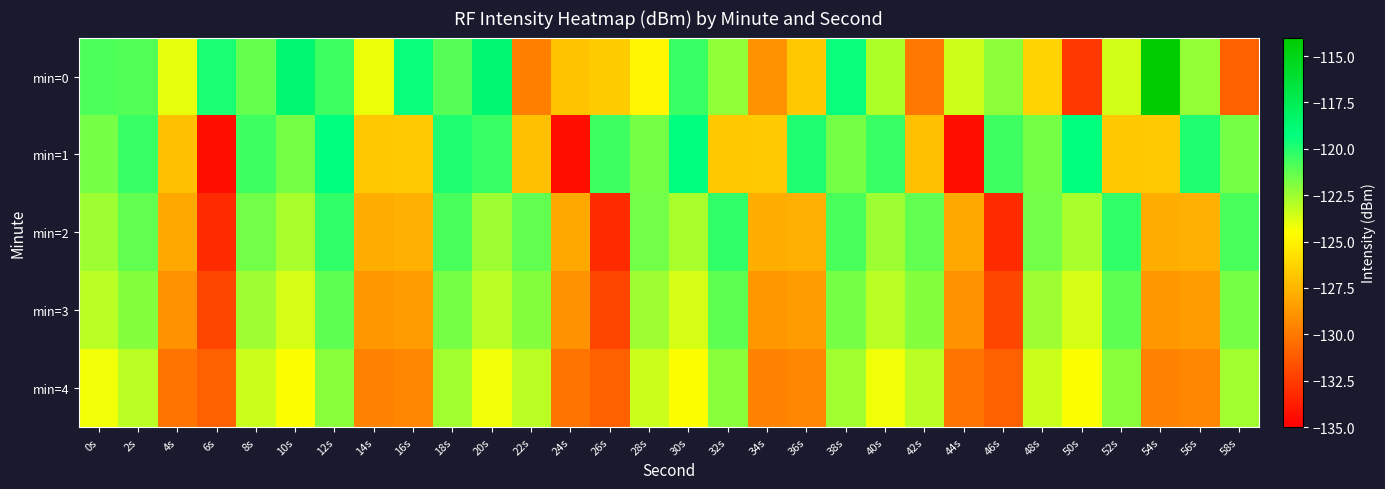

Reading left to right, transcribe all the data shown in this chart.

min=0: 0s=-120.8	2s=-120.9	4s=-124.0	6s=-119.7	8s=-121.3	10s=-118.6	12s=-120.6	14s=-124.1	16s=-119.4	18s=-121.0	20s=-118.6	22s=-129.7	24s=-126.9	26s=-126.6	28s=-124.8	30s=-120.5	32s=-122.3	34s=-129.0	36s=-126.7	38s=-119.5	40s=-122.8	42s=-129.9	44s=-123.5	46s=-122.1	48s=-126.3	50s=-132.6	52s=-123.5	54s=-114.2	56s=-122.3	58s=-131.0
min=1: 0s=-121.7	2s=-120.5	4s=-127.1	6s=-134.4	8s=-120.5	10s=-121.7	12s=-119.3	14s=-126.8	16s=-126.7	18s=-119.8	20s=-120.5	22s=-127.1	24s=-134.4	26s=-120.5	28s=-121.7	30s=-119.3	32s=-126.8	34s=-126.7	36s=-119.8	38s=-121.7	40s=-120.5	42s=-127.1	44s=-134.4	46s=-120.5	48s=-121.7	50s=-119.3	52s=-126.8	54s=-126.7	56s=-119.8	58s=-121.7
min=2: 0s=-122.5	2s=-121.3	4s=-128.1	6s=-133.2	8s=-121.6	10s=-122.7	12s=-120.3	14s=-127.8	16s=-127.7	18s=-120.8	20s=-122.5	22s=-121.3	24s=-128.1	26s=-133.2	28s=-121.6	30s=-122.7	32s=-120.3	34s=-127.8	36s=-127.7	38s=-120.8	40s=-122.5	42s=-121.3	44s=-128.1	46s=-133.2	48s=-121.6	50s=-122.7	52s=-120.3	54s=-127.8	56s=-127.7	58s=-120.8
min=3: 0s=-123.1	2s=-122.0	4s=-129.0	6s=-132.1	8s=-122.5	10s=-123.6	12s=-121.2	14s=-128.7	16s=-128.6	18s=-121.7	20s=-123.1	22s=-122.0	24s=-129.0	26s=-132.1	28s=-122.5	30s=-123.6	32s=-121.2	34s=-128.7	36s=-128.6	38s=-121.7	40s=-123.1	42s=-122.0	44s=-129.0	46s=-132.1	48s=-122.5	50s=-123.6	52s=-121.2	54s=-128.7	56s=-128.6	58s=-121.7
min=4: 0s=-124.2	2s=-123.1	4s=-130.2	6s=-131.0	8s=-123.4	10s=-124.5	12s=-122.1	14s=-129.6	16s=-129.5	18s=-122.6	20s=-124.2	22s=-123.1	24s=-130.2	26s=-131.0	28s=-123.4	30s=-124.5	32s=-122.1	34s=-129.6	36s=-129.5	38s=-122.6	40s=-124.2	42s=-123.1	44s=-130.2	46s=-131.0	48s=-123.4	50s=-124.5	52s=-122.1	54s=-129.6	56s=-129.5	58s=-122.6